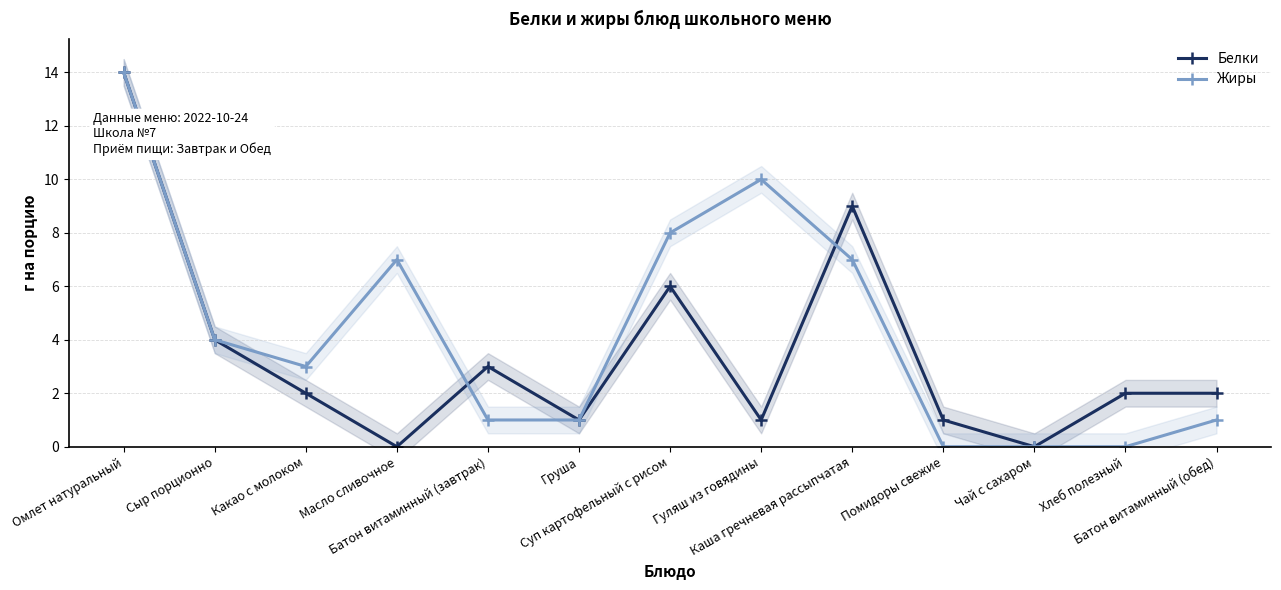

Which has a higher value, Каша гречневая рассыпчатая or Масло сливочное?

Каша гречневая рассыпчатая